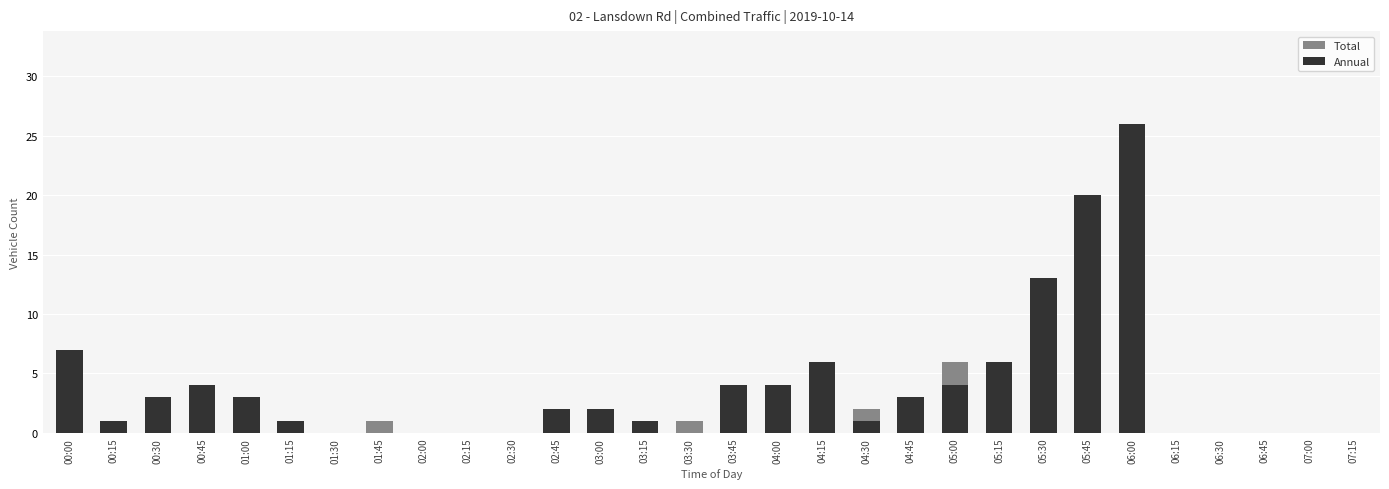

What is the label of the 20th bar from the right?

02:30